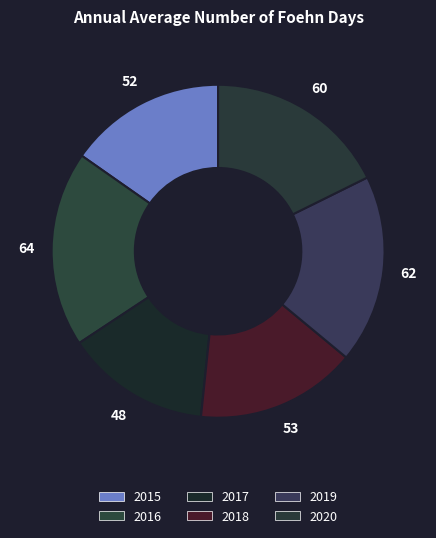

Count the number of slices in the pie.

6